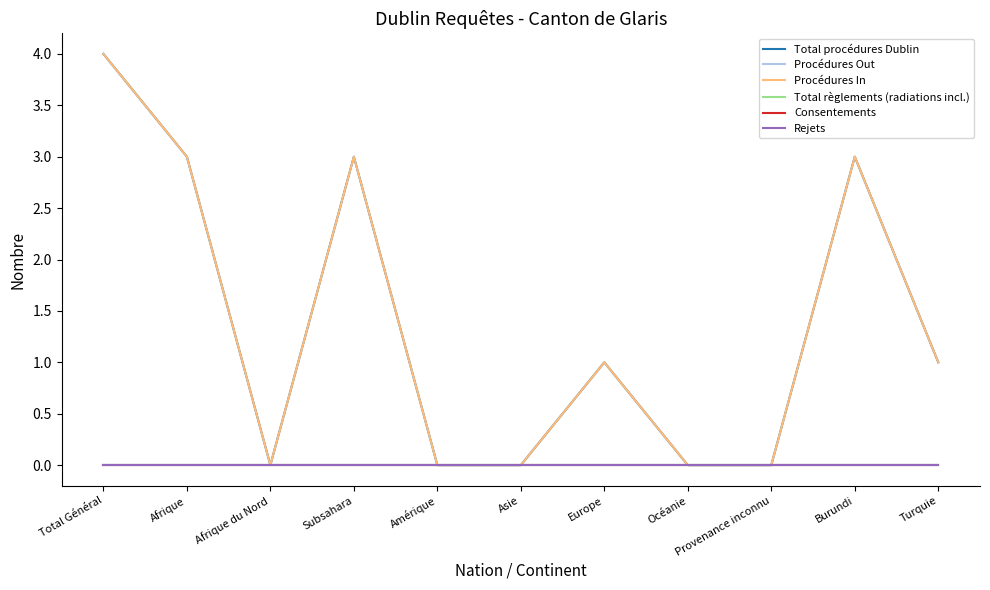

Is the value of Procédures In at Asie greater than the value of Total procédures Dublin at Afrique?

No